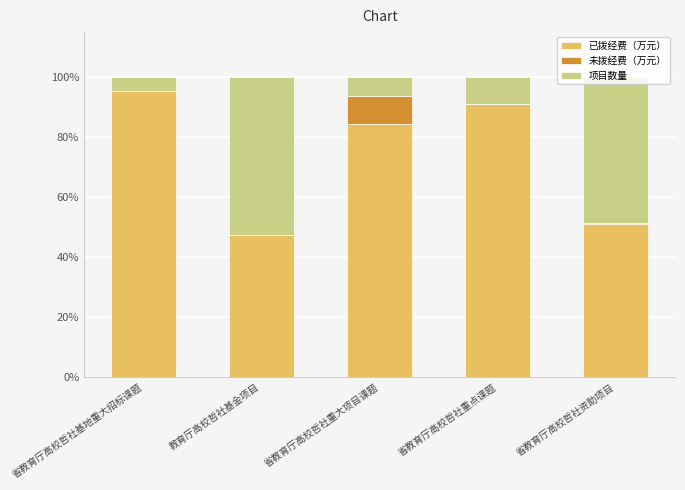

What is the highest value of the 已拨经费（万元） series?

95.2